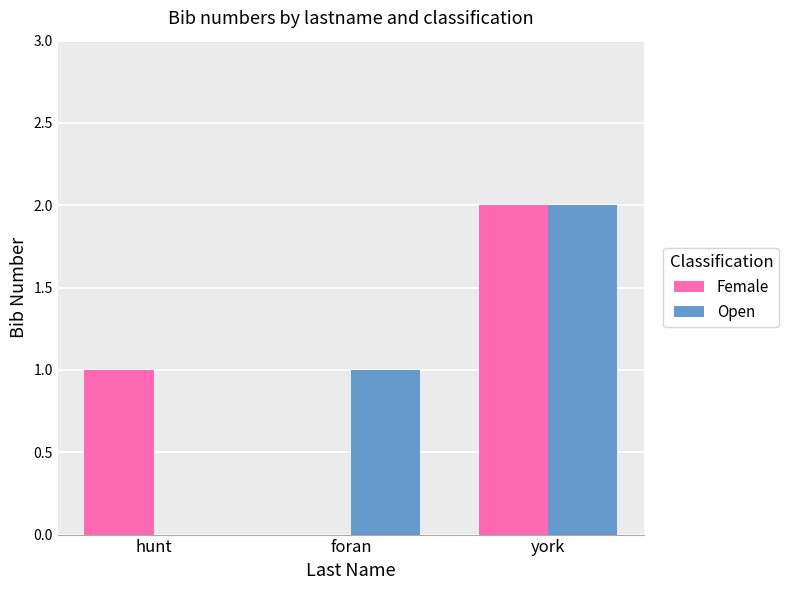

How many Female values are between 0 and 2?

3